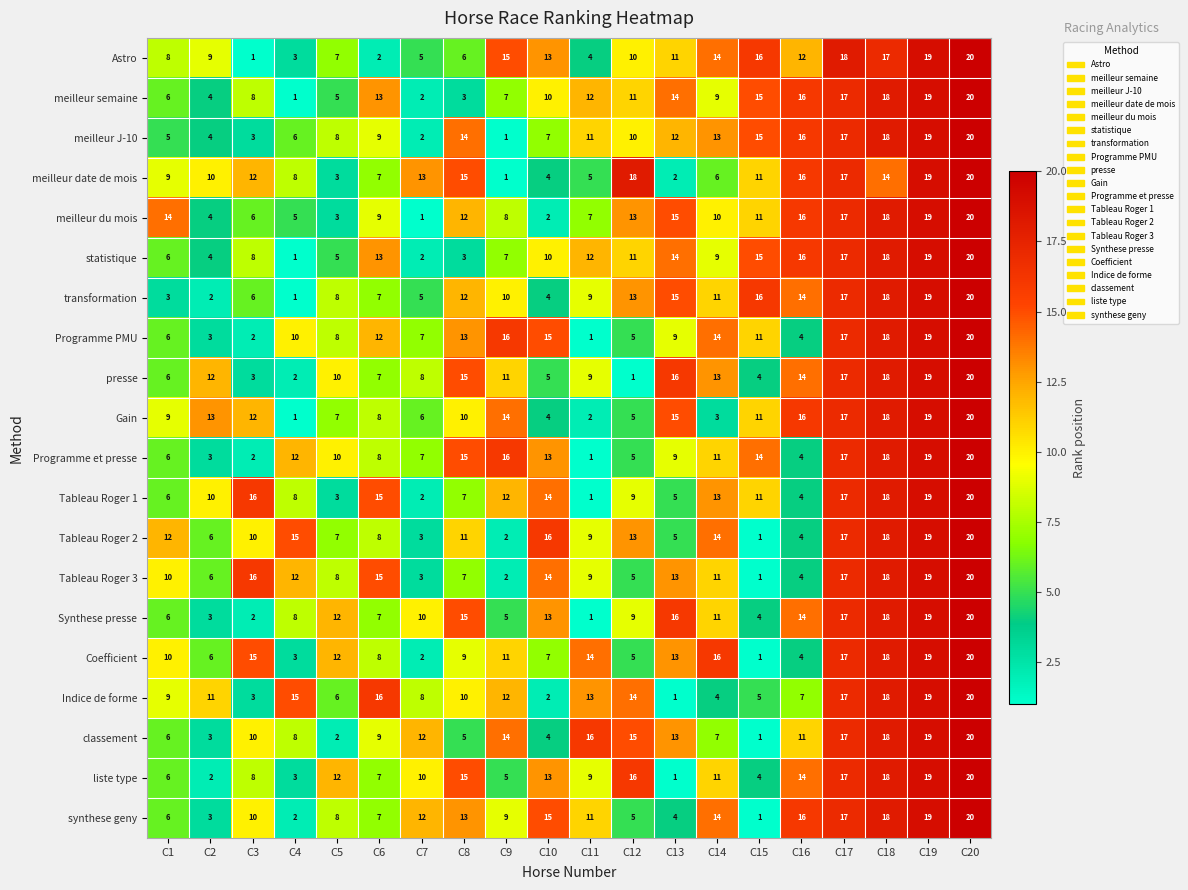

True or false: meilleur semaine has a value of 13 at C6.

True